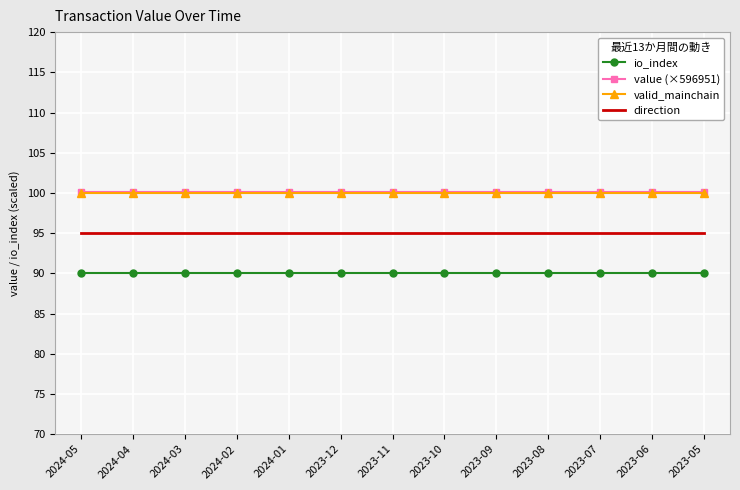

What is the total value across all series at 2024-03?

385.2